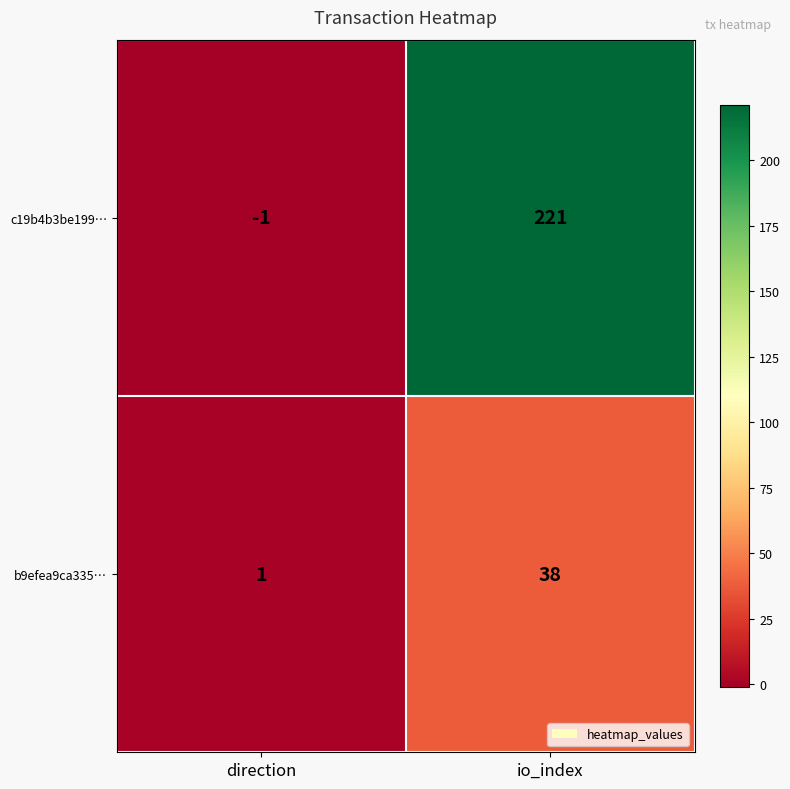

Between direction and io_index, which series saw the biggest shift?

c19b4b3be199…